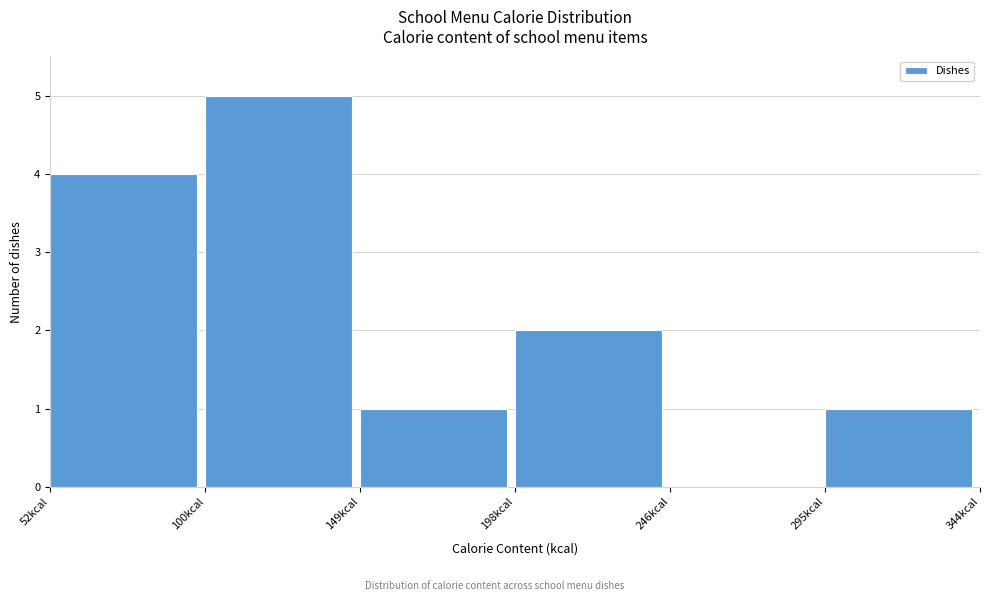

How tall is the bar that spans 295 to 345 on the x-axis? Neither the bar edges nor the heights are printed on the chart, so give them approximately, as read against the axes.

1